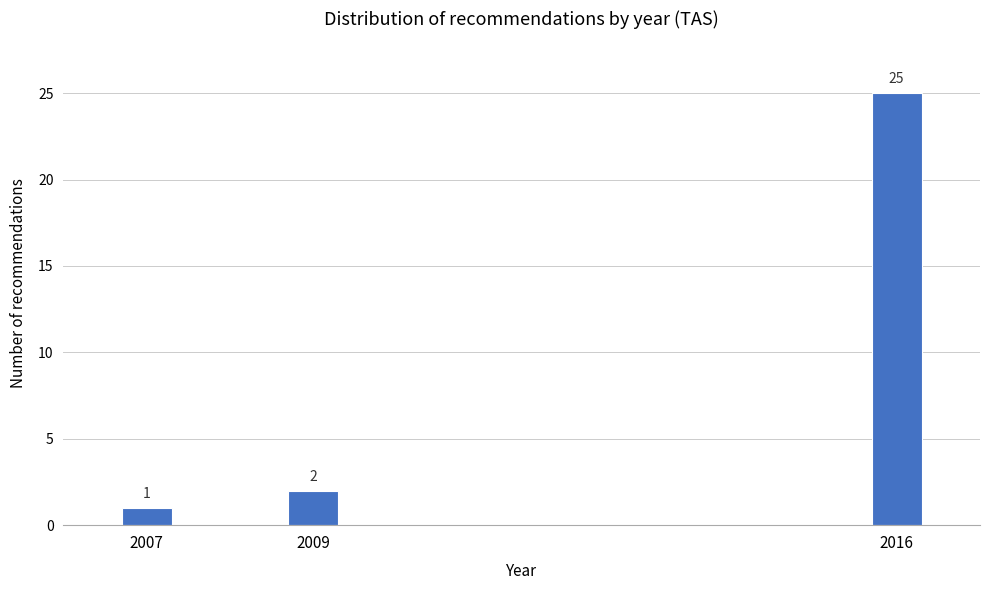

Reading left to right, extract all data points from this chart.

1	2	25